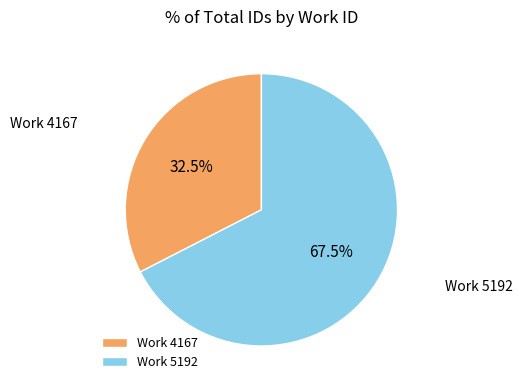

Which category has the biggest portion of the pie?

Work 5192